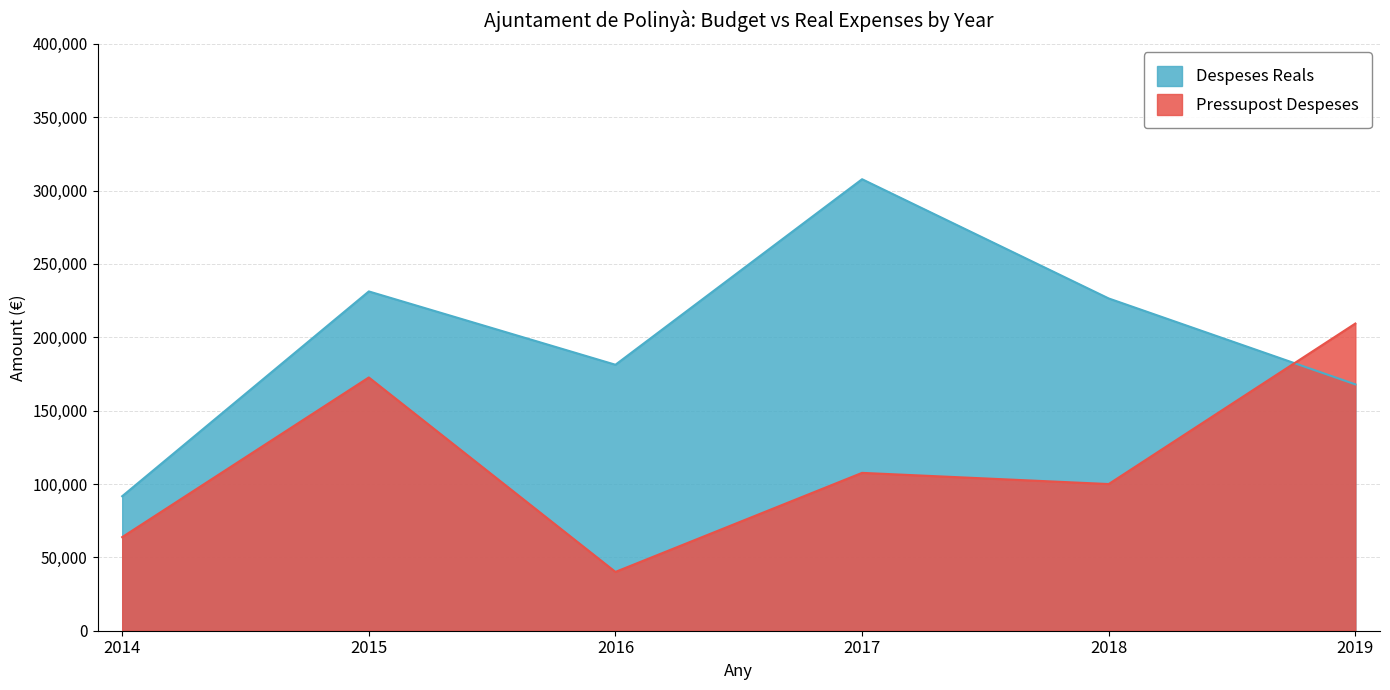

At which label does Pressupost Despeses reach its peak?

2019